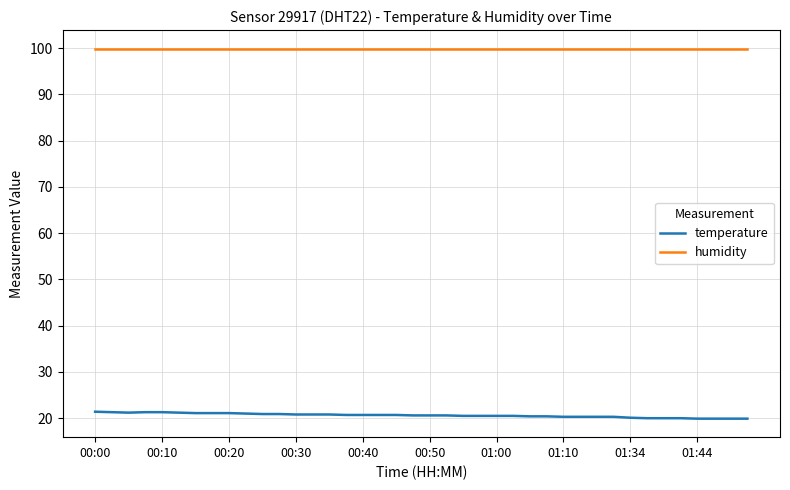

What is the minimum value for humidity?

99.9